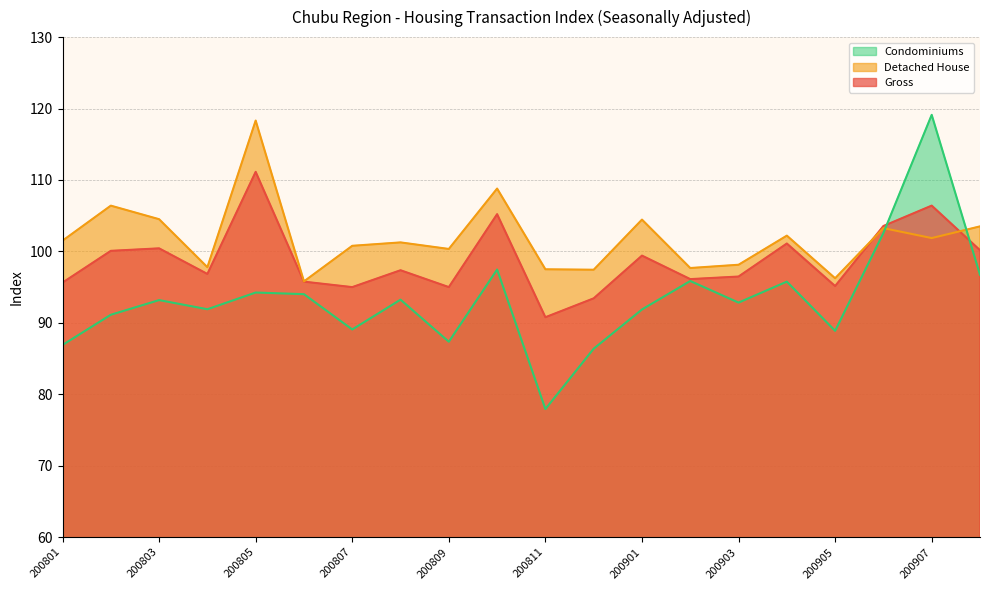

Between which two adjacent categories do Condominiums and Detached House first intersect?

200906 and 200907